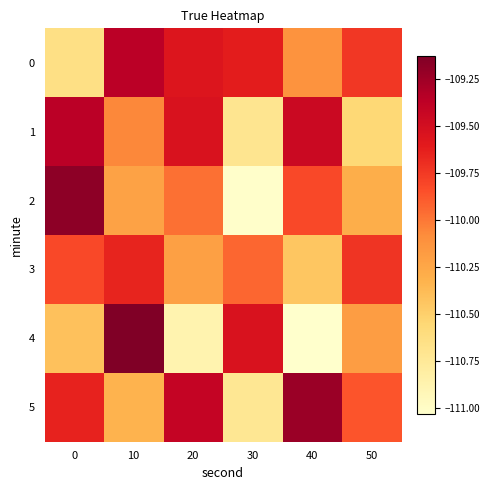

Which series has the widest spread of values?

4